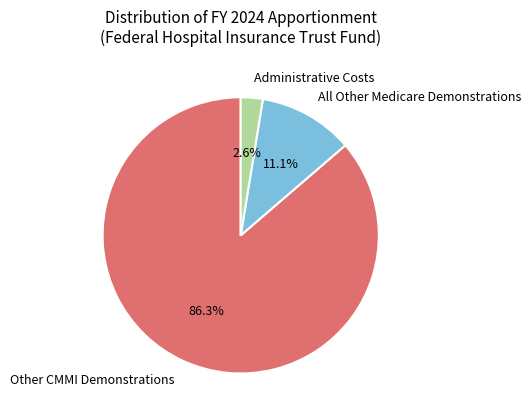

Which category accounts for the majority?

Other CMMI Demonstrations